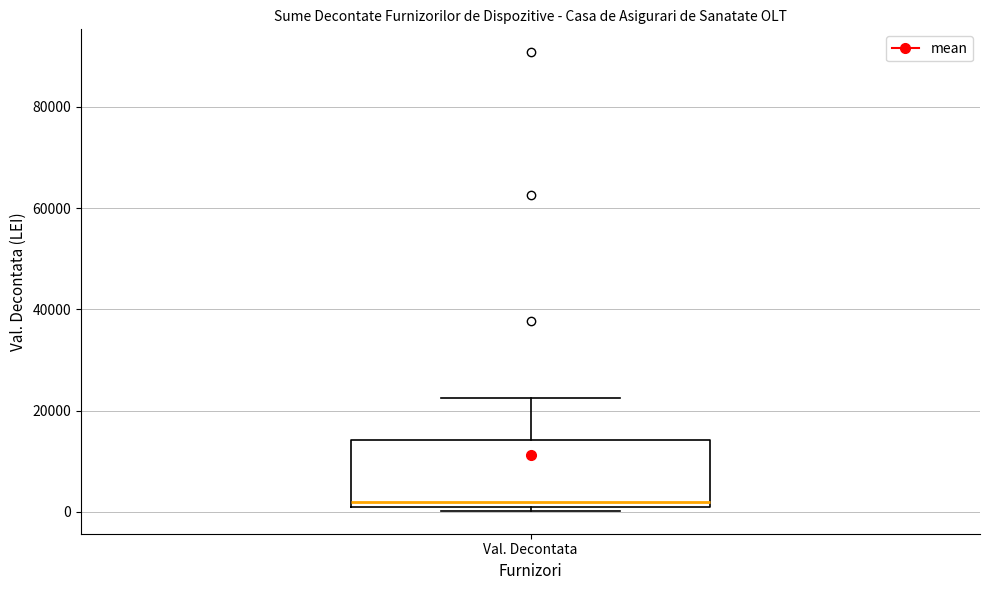

Where does the upper whisker of the box for Val. Decontata end on the y-axis? The values are not printed on the chart, so give them approximately, as read against the axis.

22000